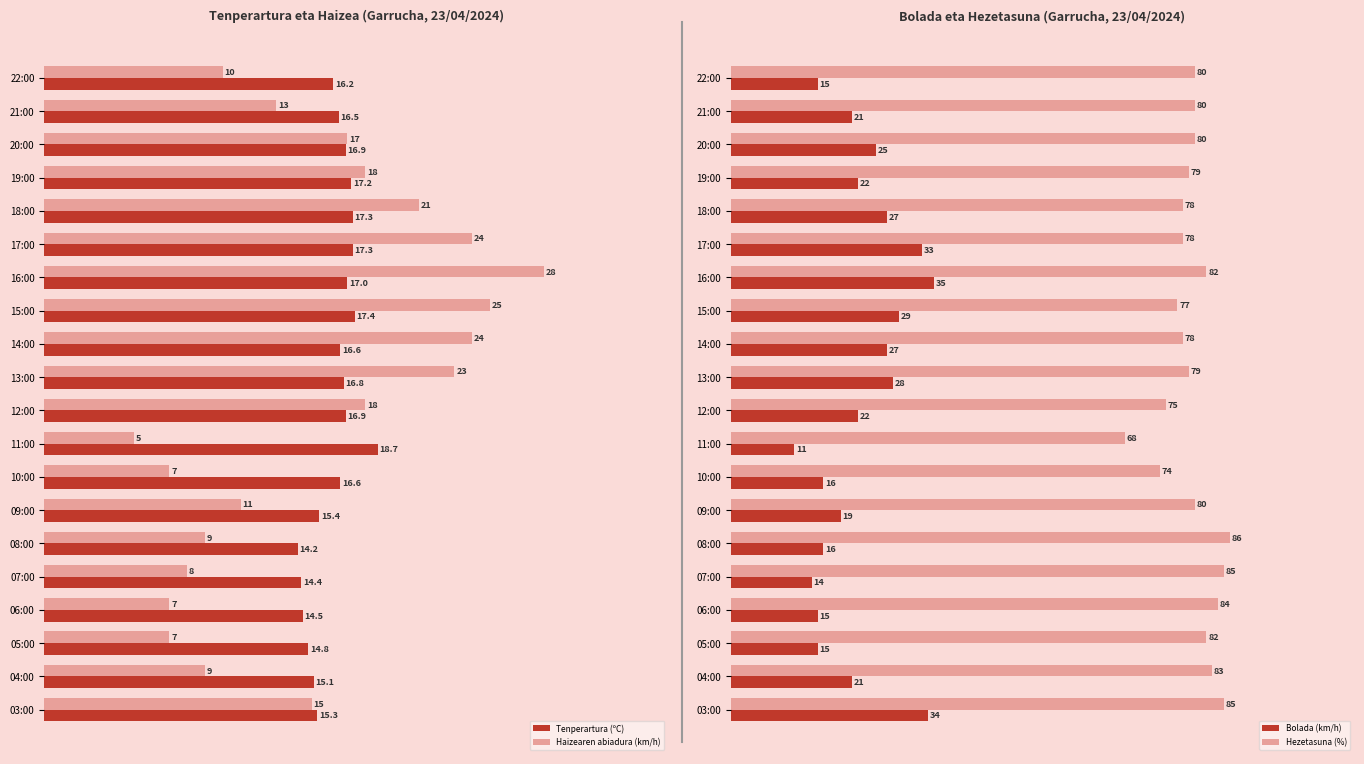

What is the value of the Hezetasuna (%) bar at the 10th from the left?

79.0